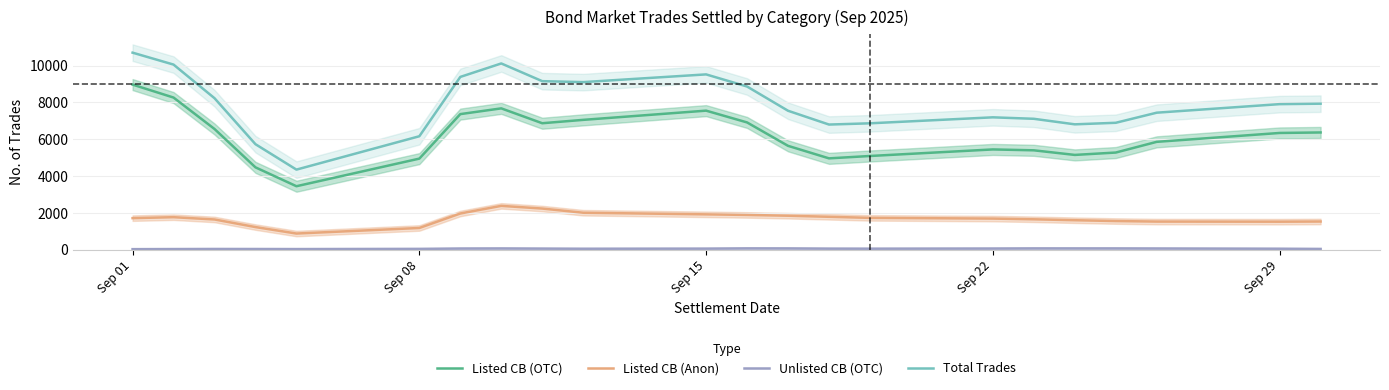

At how many categories does at least one series exceed 3563?

22